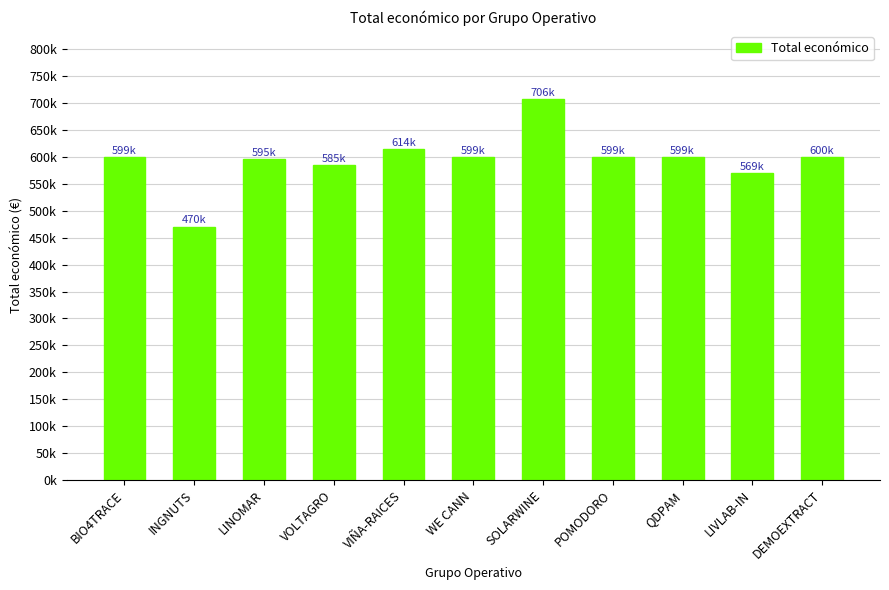

How many data points are above 599540?

5